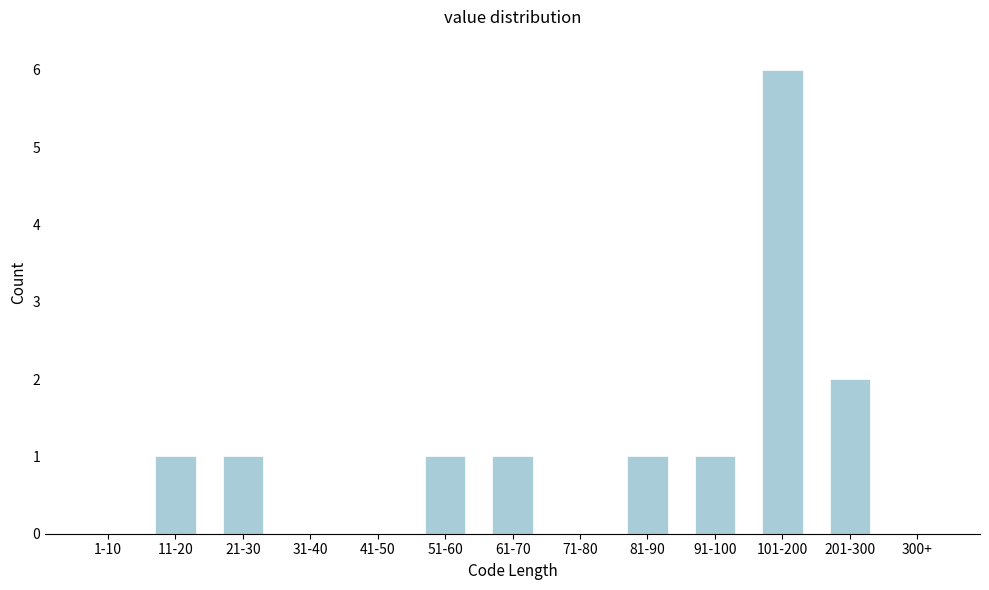

Reading left to right, extract all data points from this chart.

1-10=0	11-20=1	21-30=1	31-40=0	41-50=0	51-60=1	61-70=1	71-80=0	81-90=1	91-100=1	101-200=6	201-300=2	300+=0